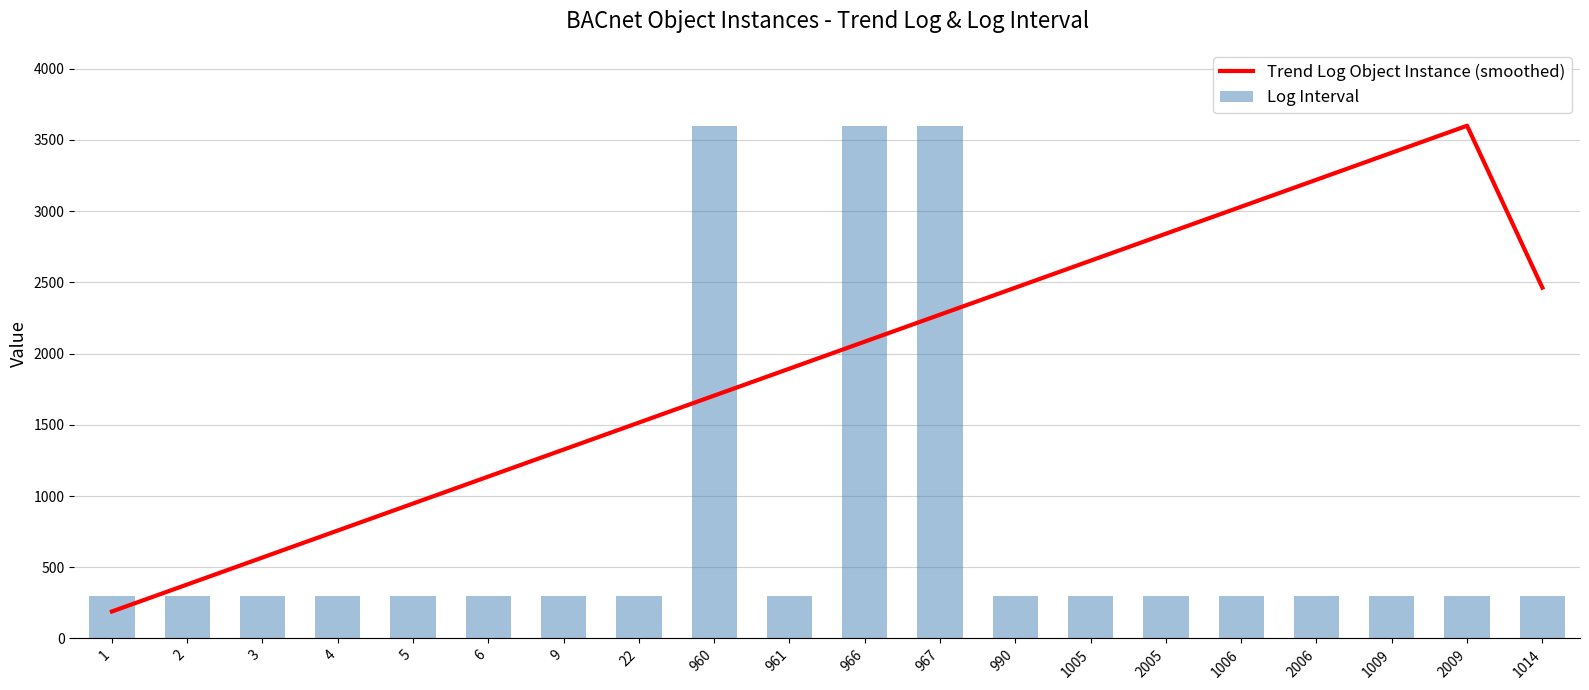

What is the sum of the Log Interval values at 966 and 6?

3900